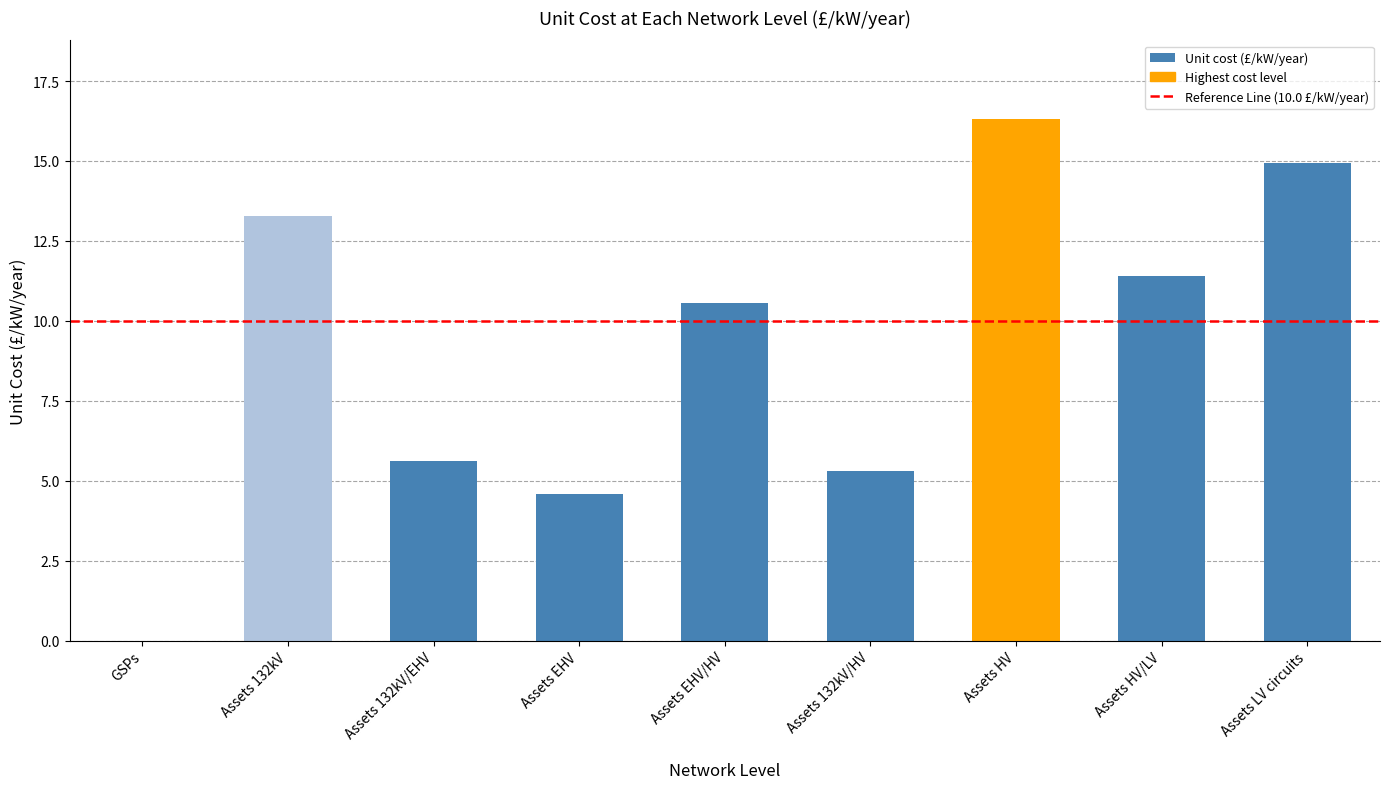

Which label corresponds to the largest value in the chart?

Assets HV